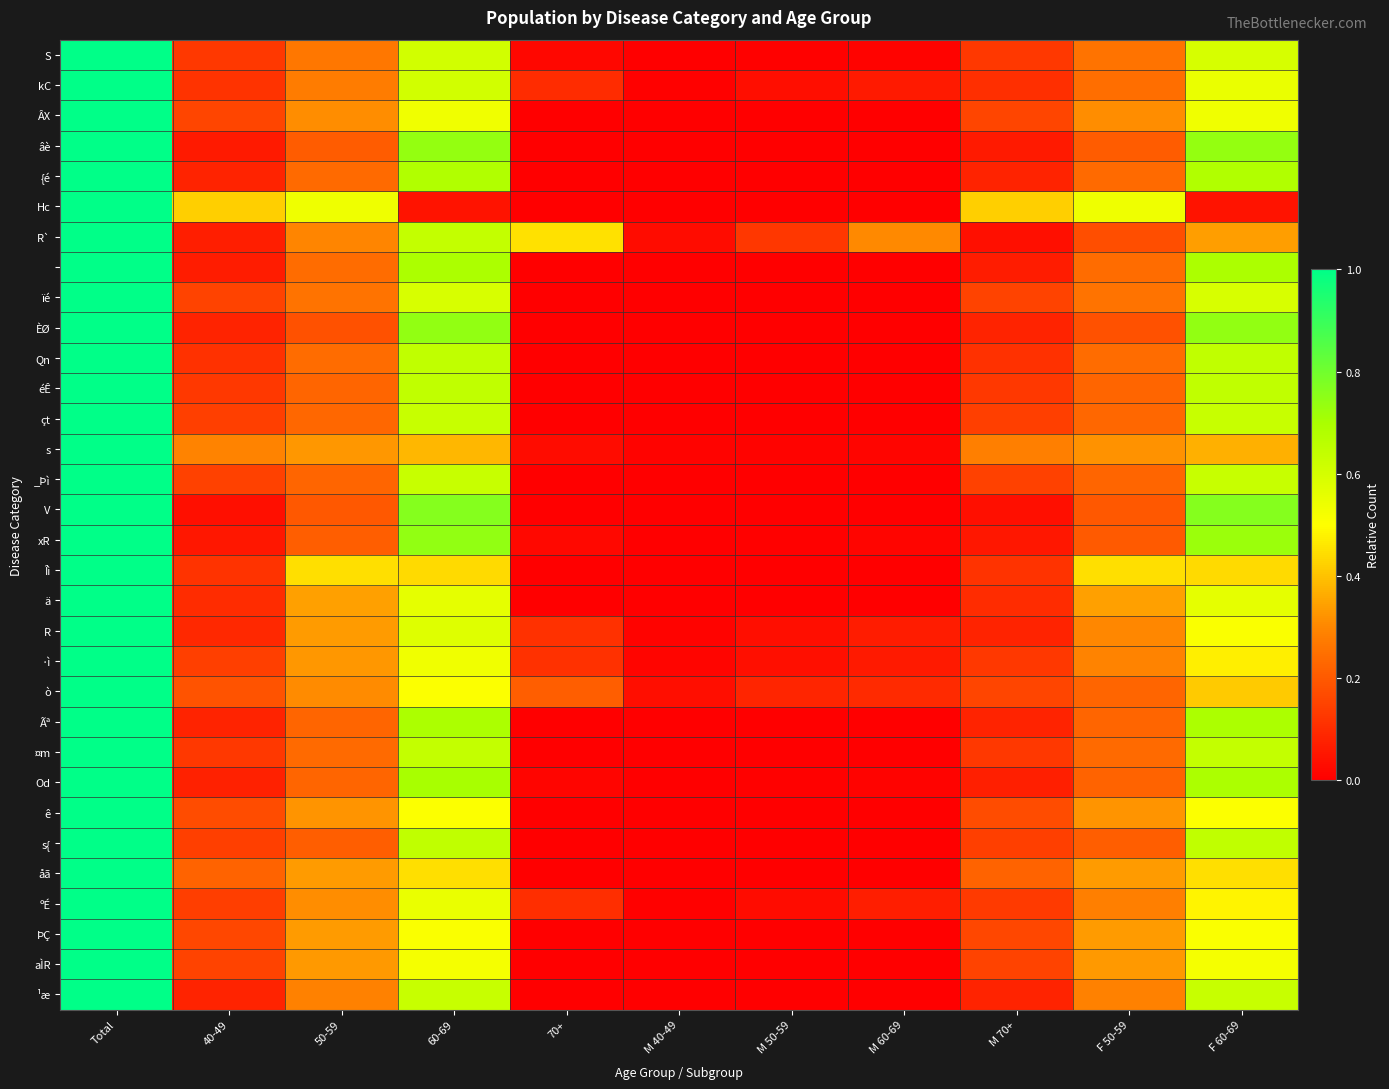

Which series has the largest total across all categories?

R`